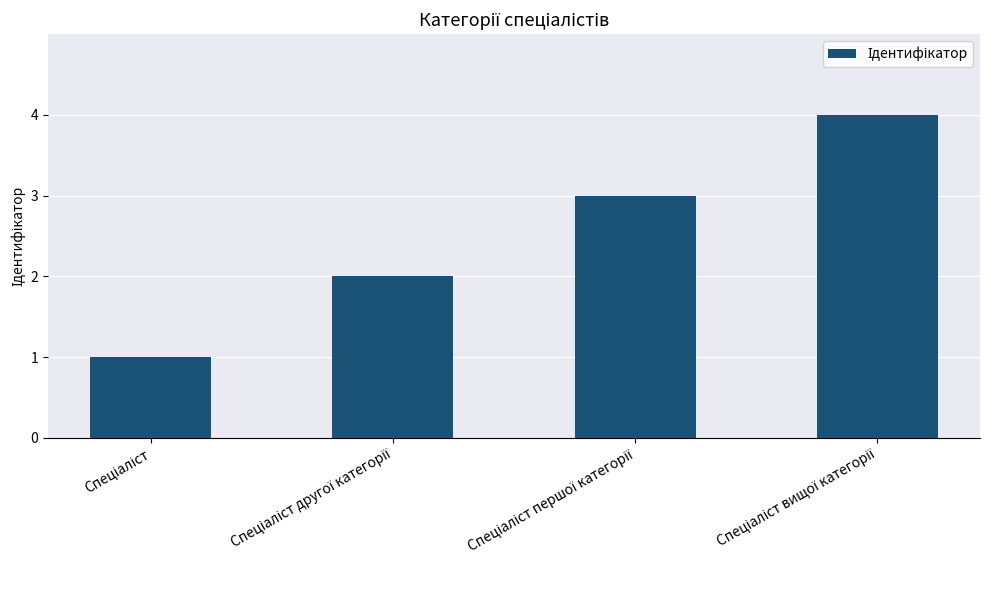

What is the sum of all values?

10